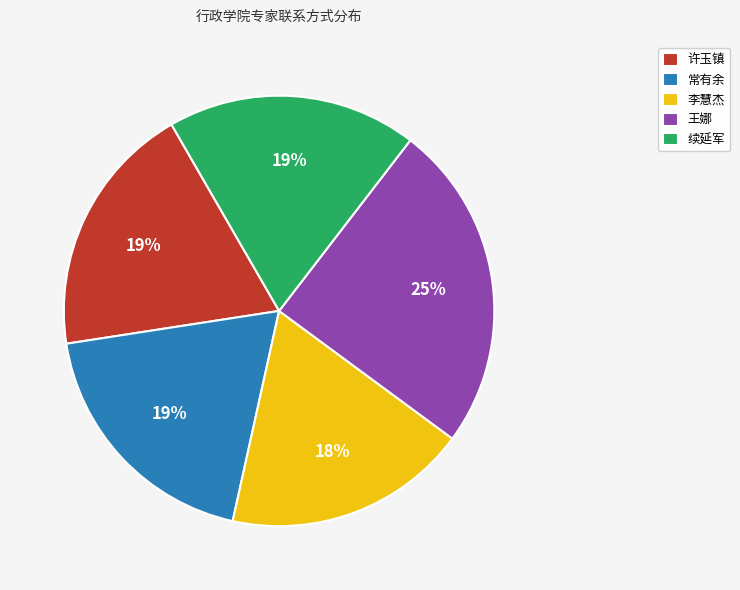

Does 李慧杰 represent more than half of the total?

No